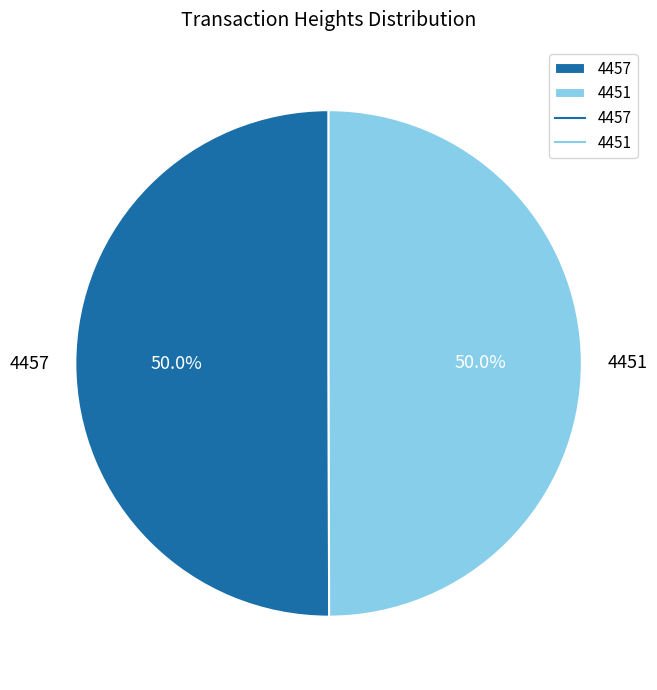

Do 4457 and 4451 together represent more than half of the pie?

Yes